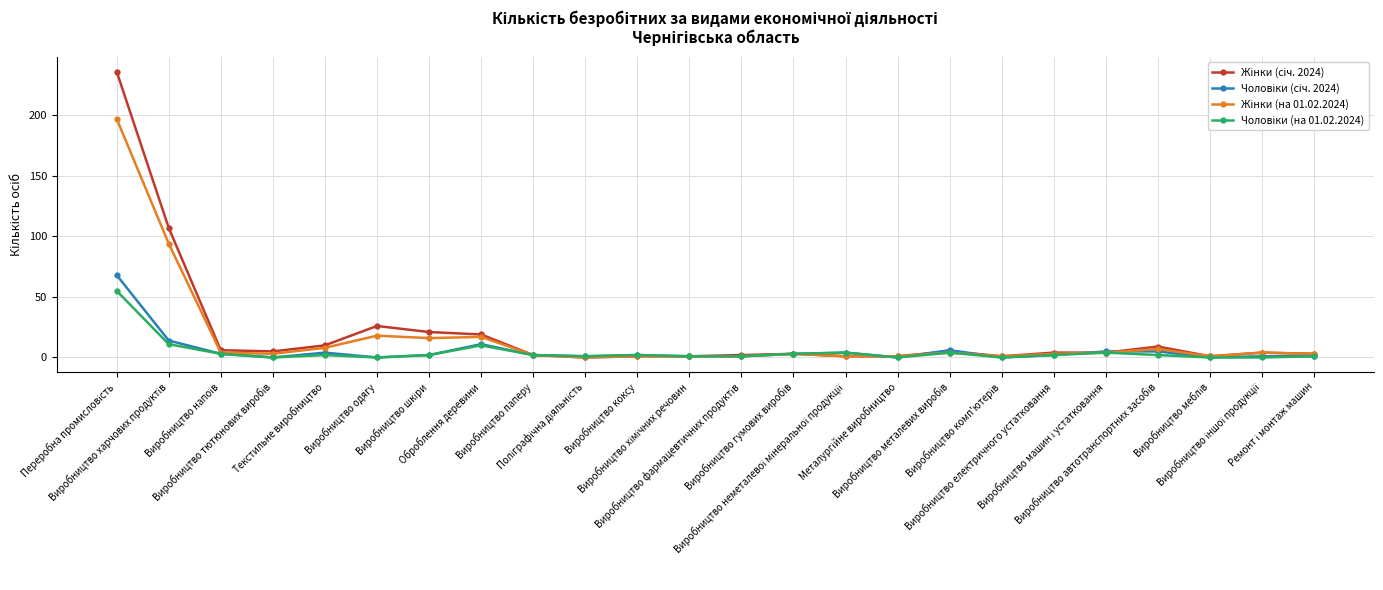

True or false: Жінки (на 01.02.2024) has a value of 16 at Виробництво шкіри.

True